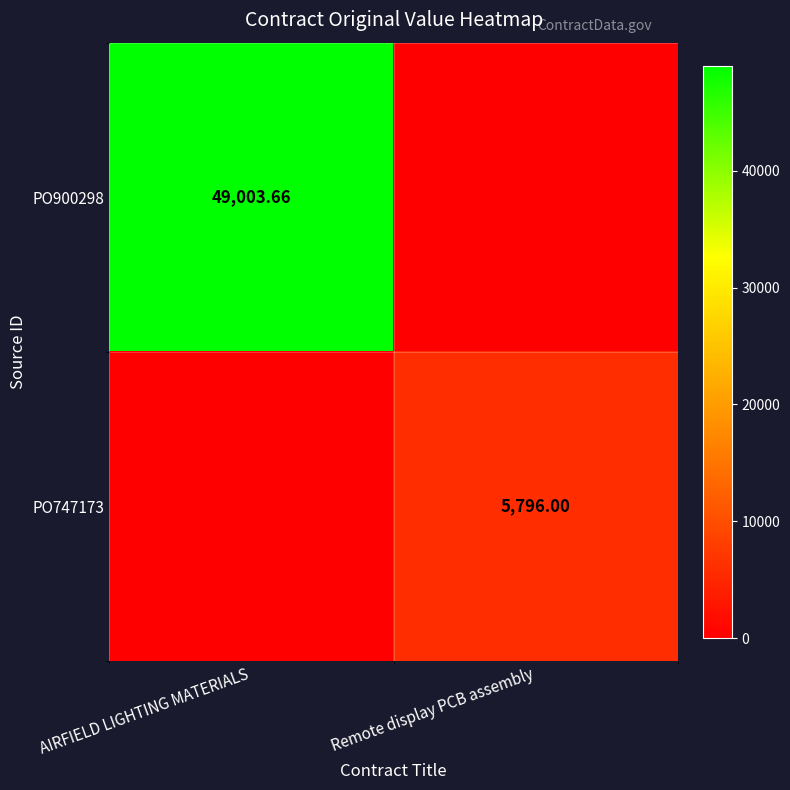

How many PO747173 values are between 0 and 5796?

2